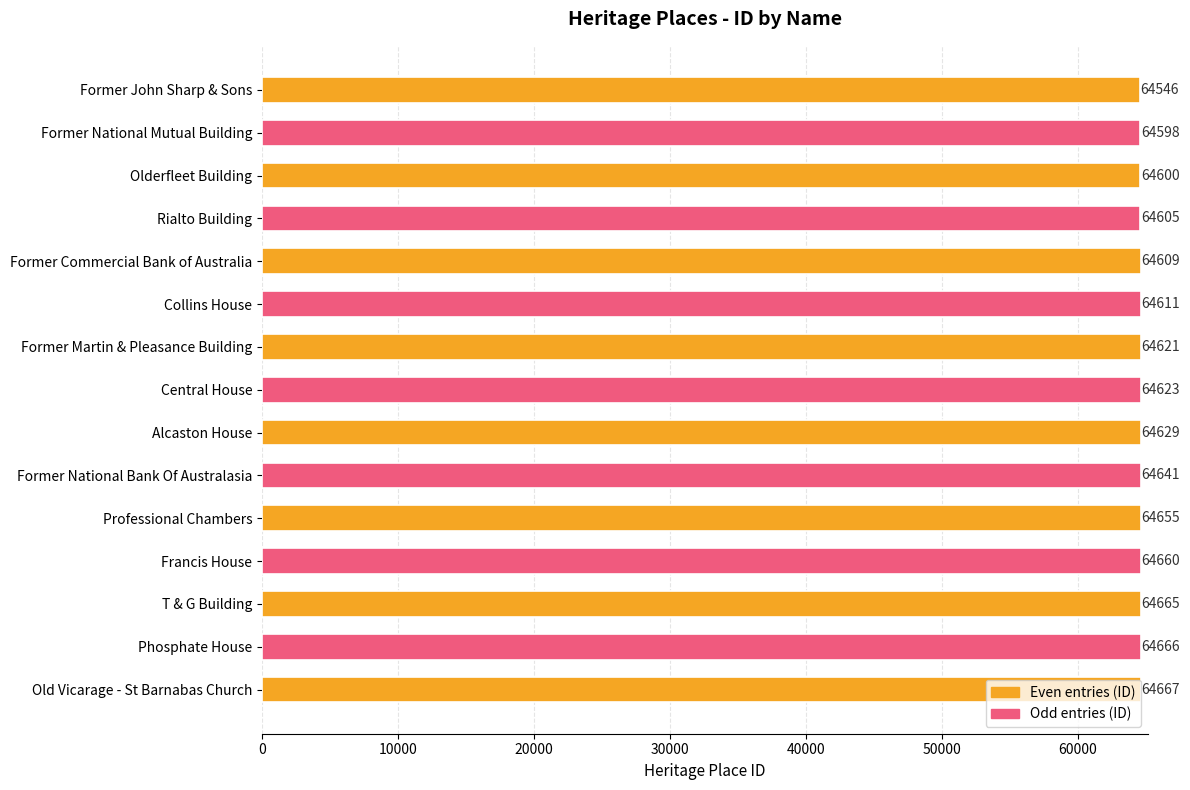

What position from the top is Old Vicarage - St Barnabas Church?

15